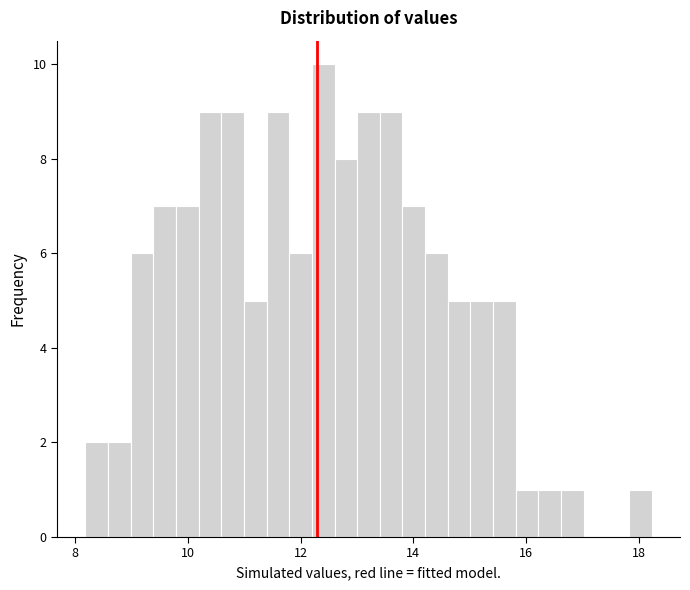

Around what value on the x-axis is the tallest bar? Give the approximate position of its centre, as read against the axis.

12.4